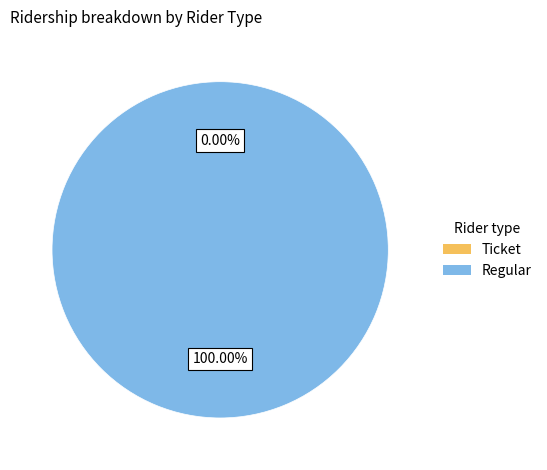

Count the number of slices in the pie.

2